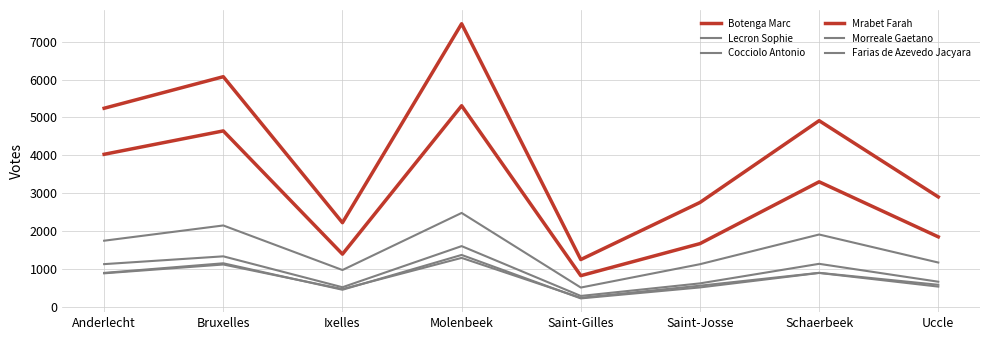

How many lines are shown in the chart?

6